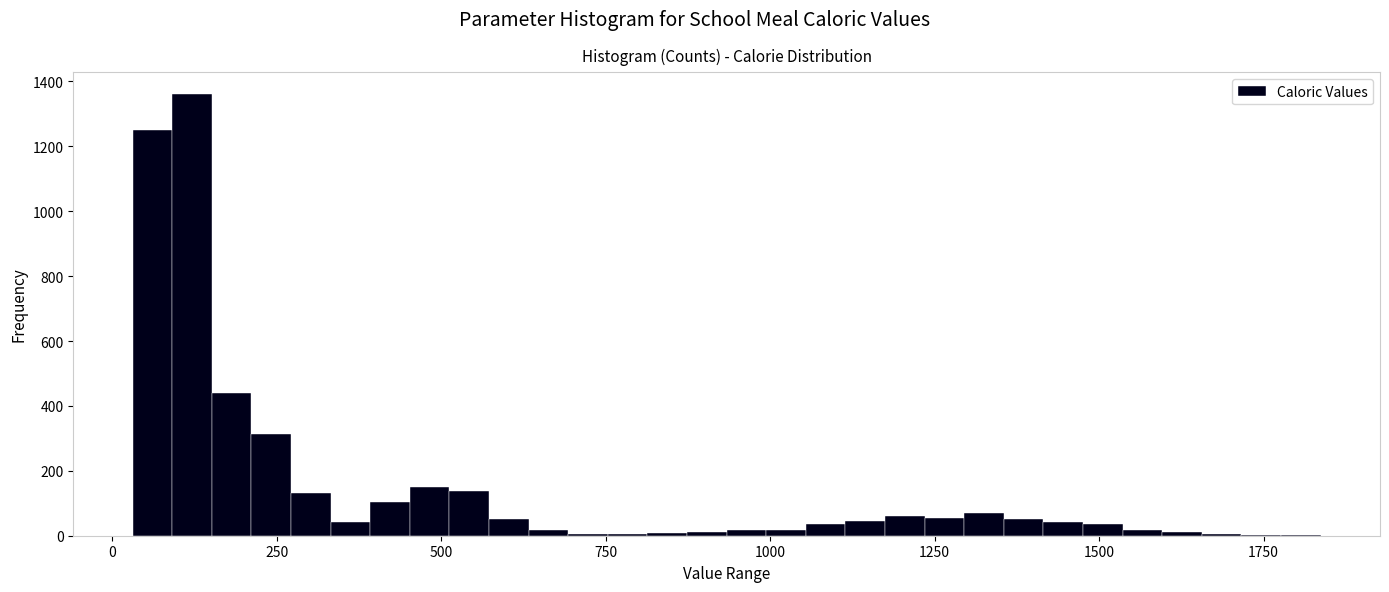

Around what value on the x-axis is the tallest bar? Give the approximate position of its centre, as read against the axis.

100